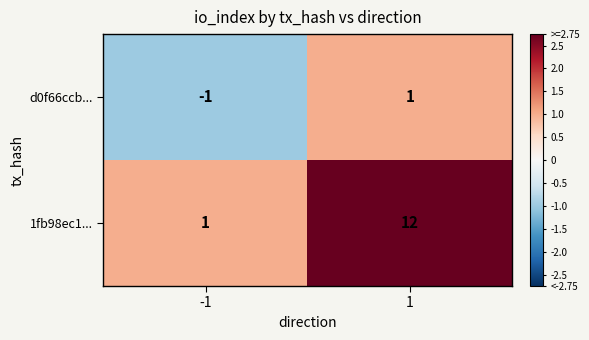

True or false: 1fb98ec1... has a value of 12 at 1.

True